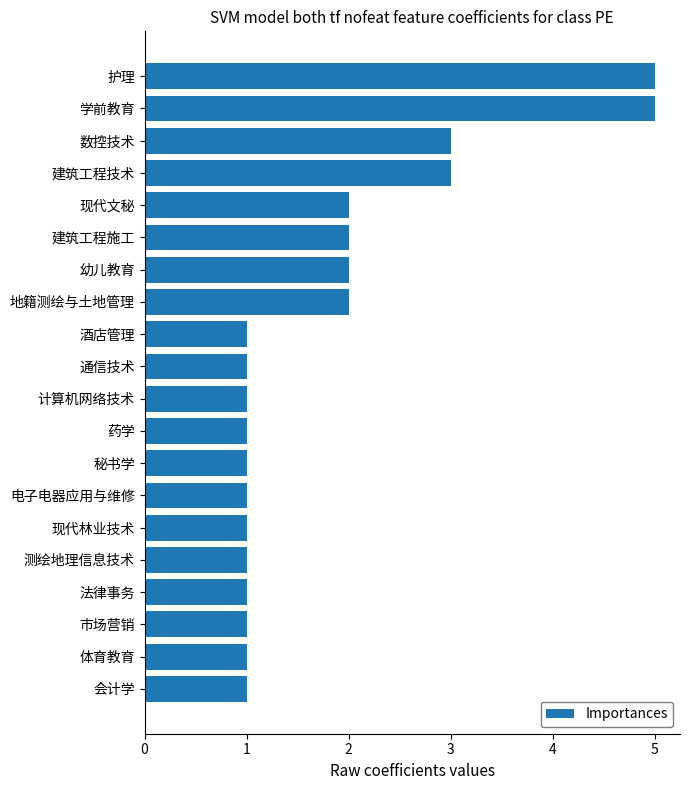

Reading bottom to top, transcribe all the data shown in this chart.

会计学=1	体育教育=1	市场营销=1	法律事务=1	测绘地理信息技术=1	现代林业技术=1	电子电器应用与维修=1	秘书学=1	药学=1	计算机网络技术=1	通信技术=1	酒店管理=1	地籍测绘与土地管理=2	幼儿教育=2	建筑工程施工=2	现代文秘=2	建筑工程技术=3	数控技术=3	学前教育=5	护理=5